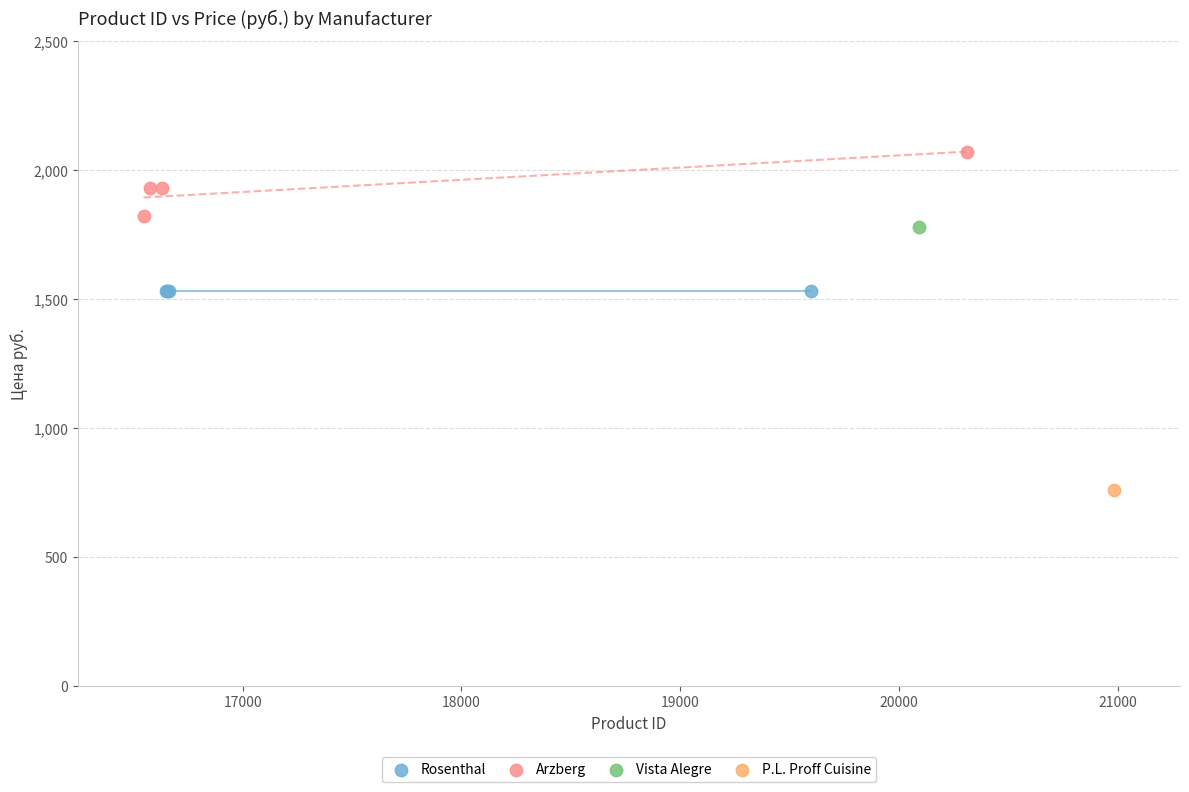

What are all the series names shown in the legend?

Rosenthal, Arzberg, Vista Alegre, P.L. Proff Cuisine